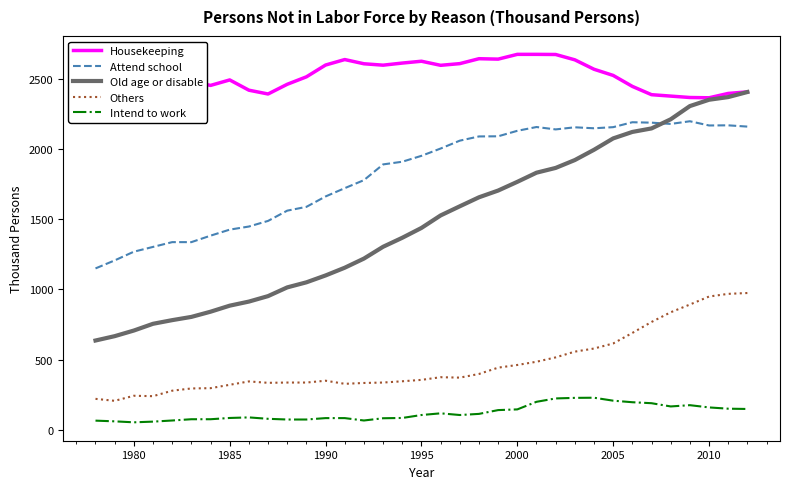

Which series has the largest total across all categories?

Housekeeping